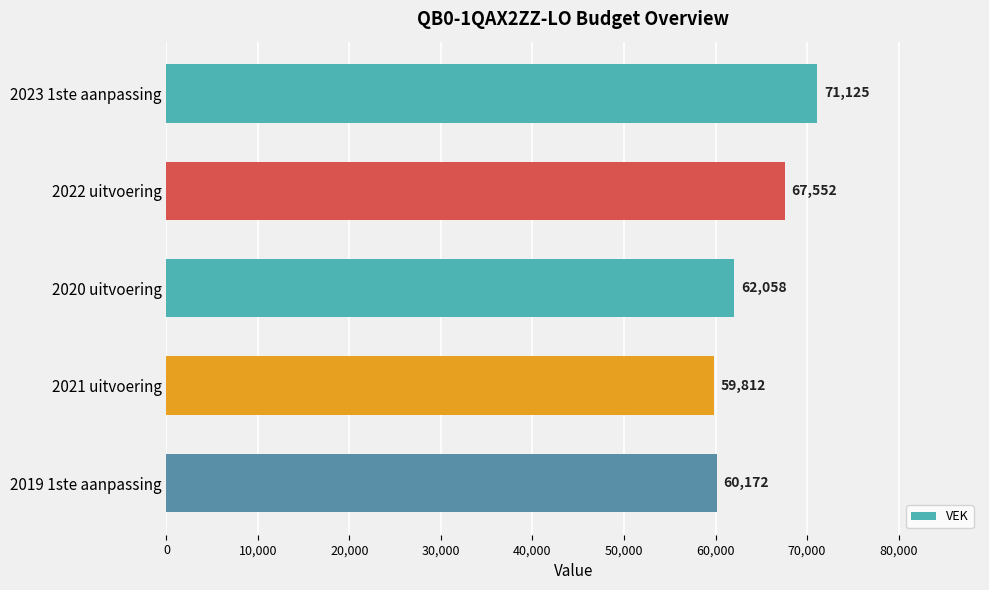

Does the chart contain any negative values?

No